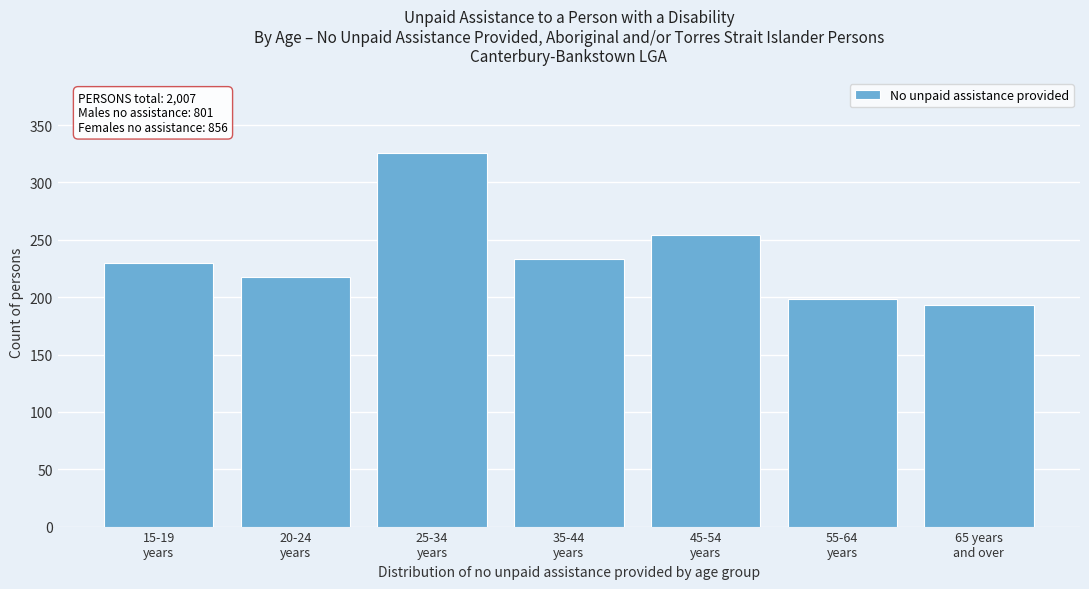

Reading left to right, extract all data points from this chart.

230	218	326	233	254	198	193